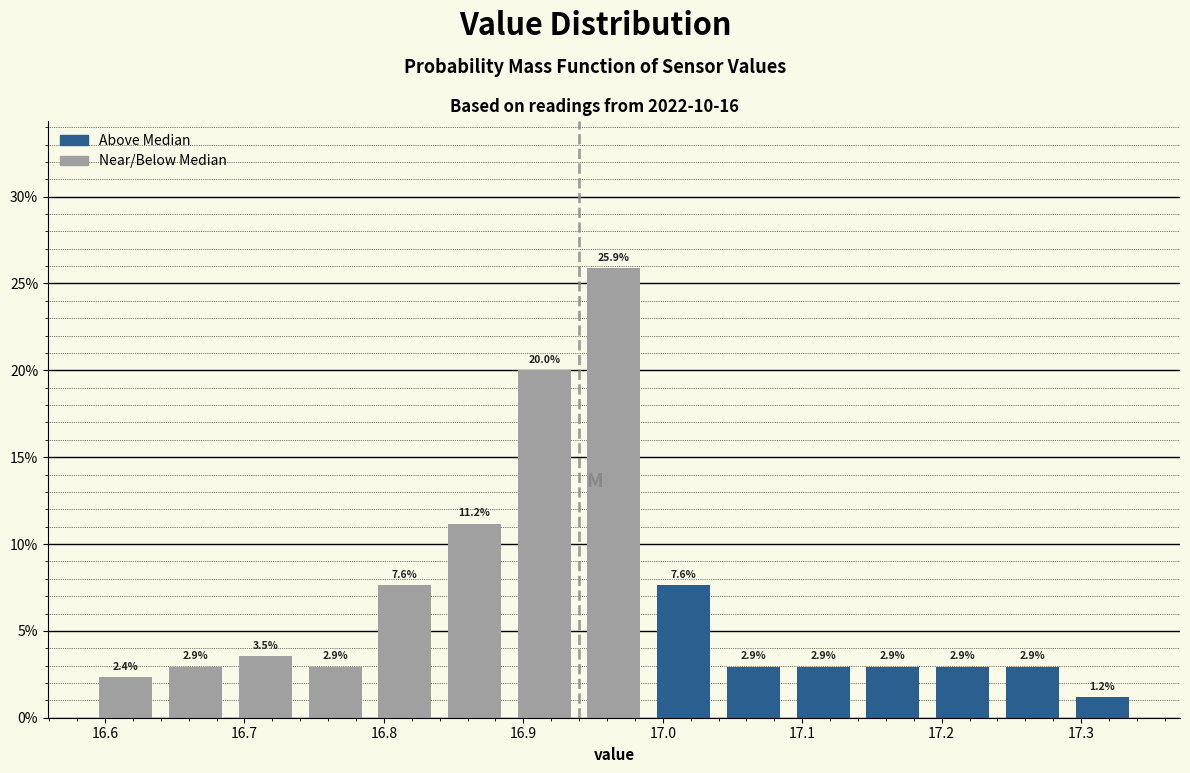

Reading left to right, list every bar in this chart as the range it spans on the x-axis followed by its height.

16.59 to 16.64: 2.4
16.64 to 16.69: 2.9
16.69 to 16.74: 3.5
16.74 to 16.79: 2.9
16.79 to 16.84: 7.6
16.84 to 16.89: 11.2
16.89 to 16.94: 20.0
16.94 to 16.99: 25.9
16.99 to 17.04: 7.6
17.04 to 17.09: 2.9
17.09 to 17.14: 2.9
17.14 to 17.19: 2.9
17.19 to 17.24: 2.9
17.24 to 17.29: 2.9
17.29 to 17.34: 1.2